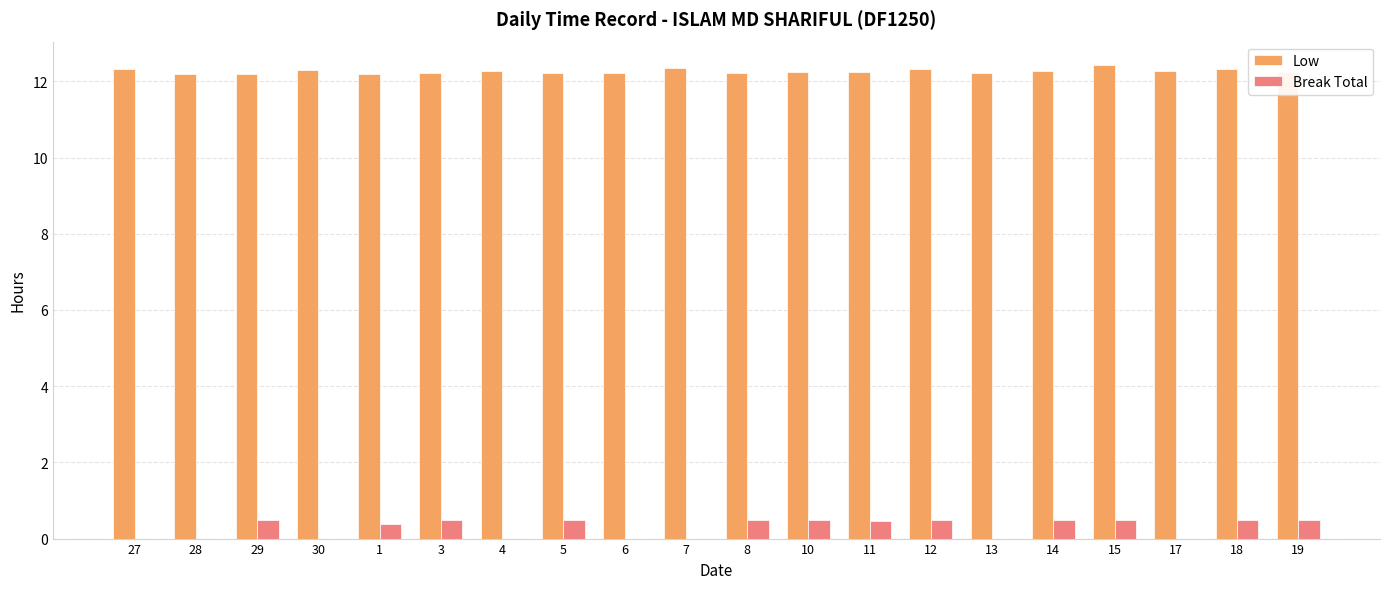

Are the bars horizontal?

No